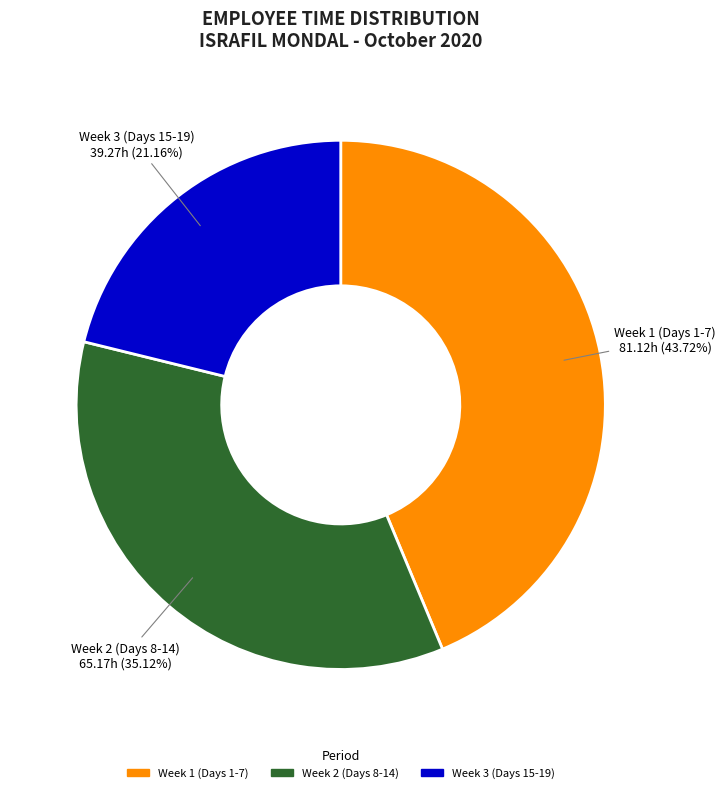

Does any single category account for the majority?

No